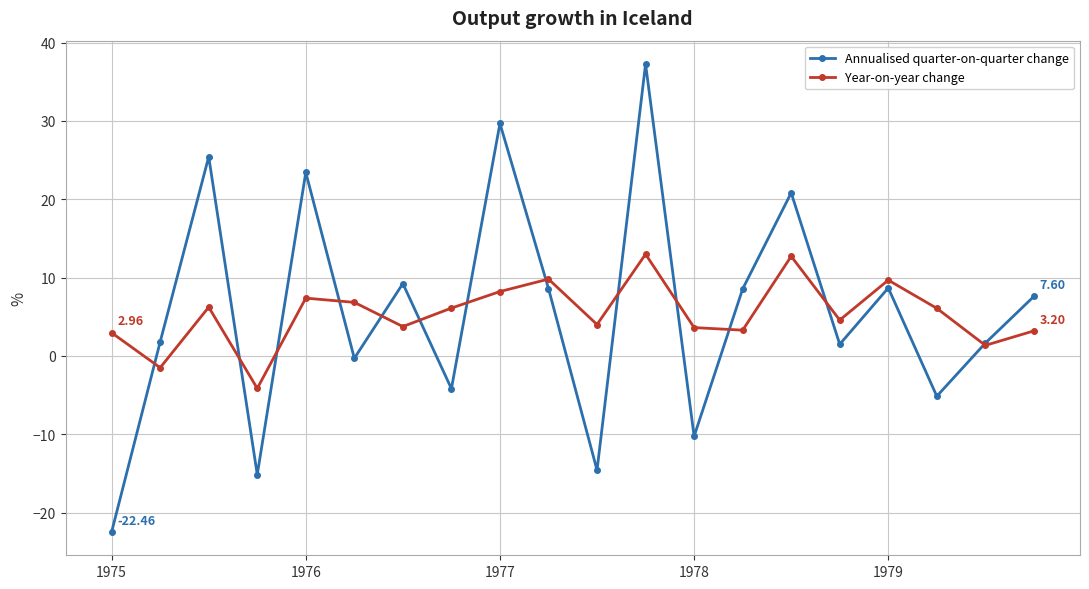

Which series has the widest spread of values?

Annualised quarter-on-quarter change